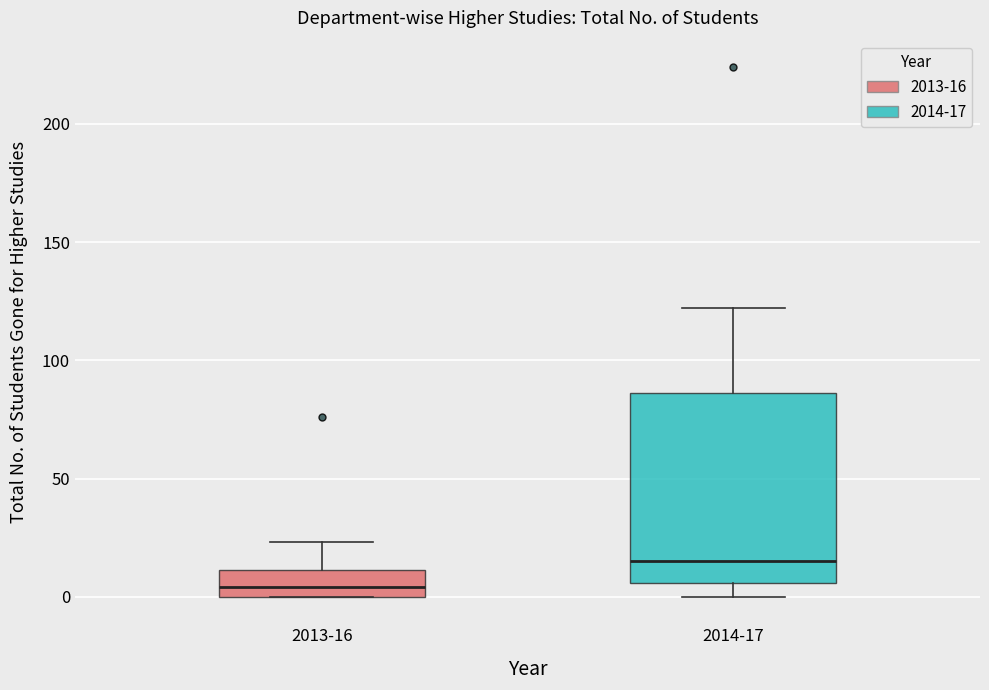

Comparing the boxes themselves (not the whiskers), which one is the tallest?

2014-17